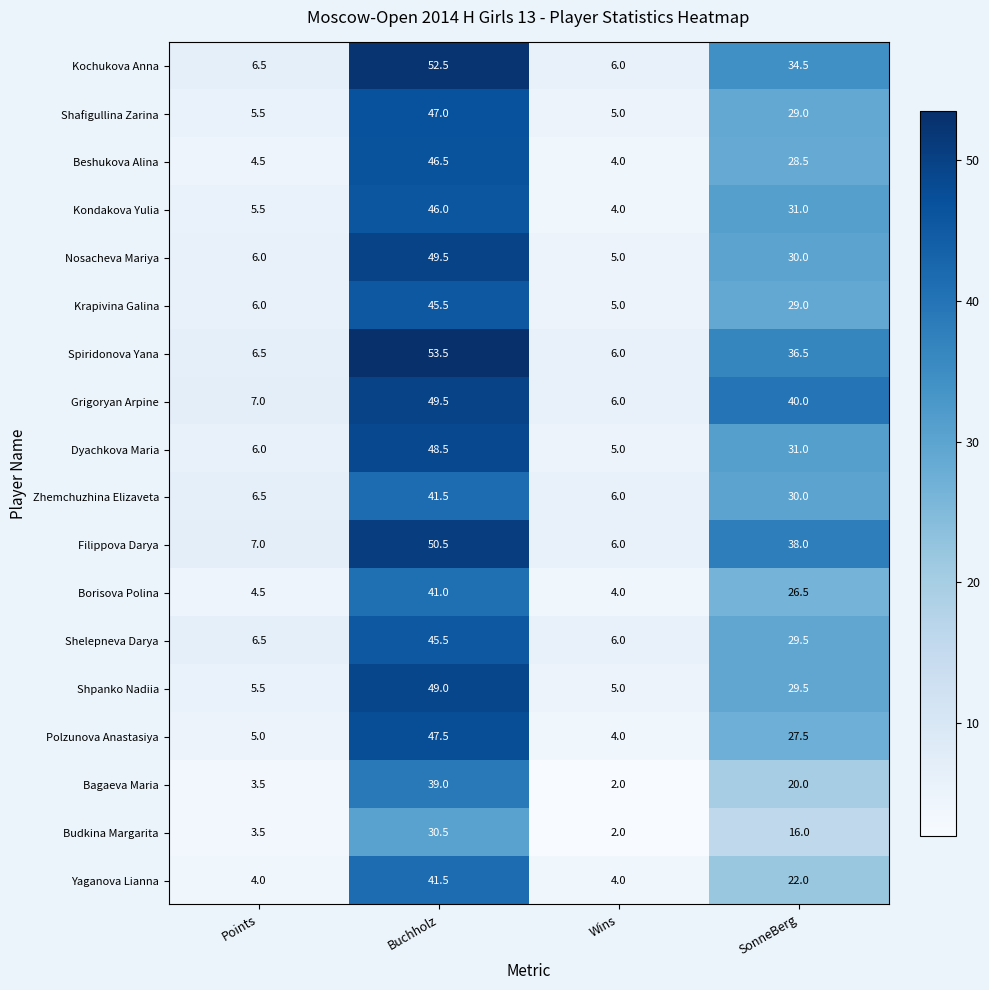

What is the sum of all Beshukova Alina values?

83.5